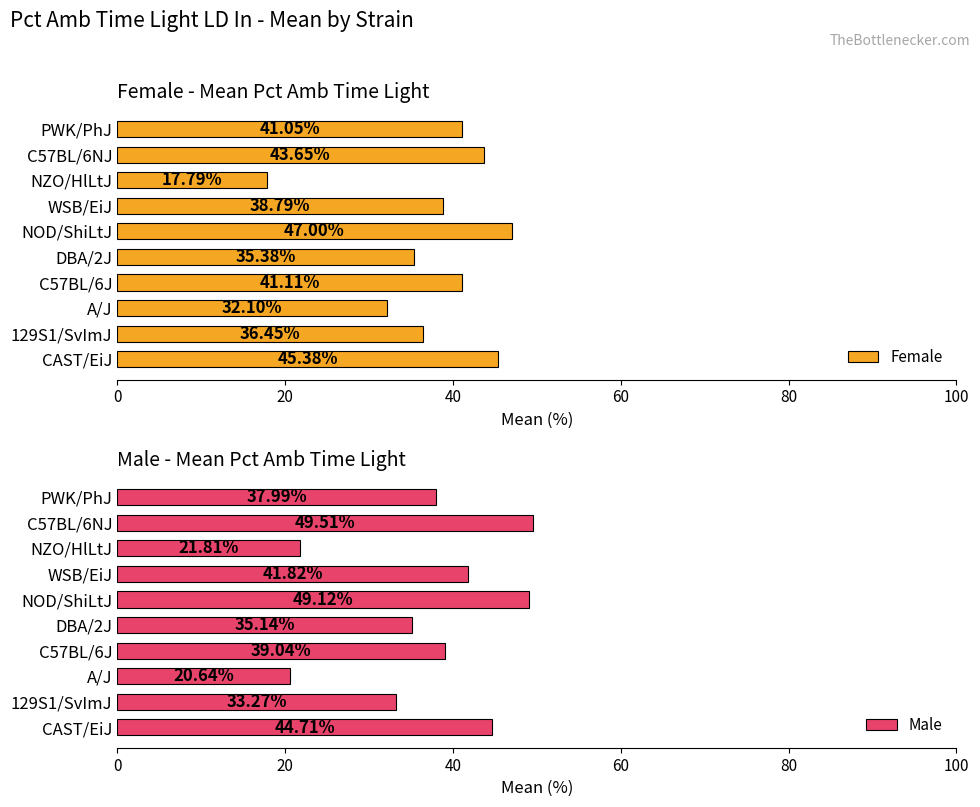

What is the difference between the maximum and minimum values in the Female series?

29.2